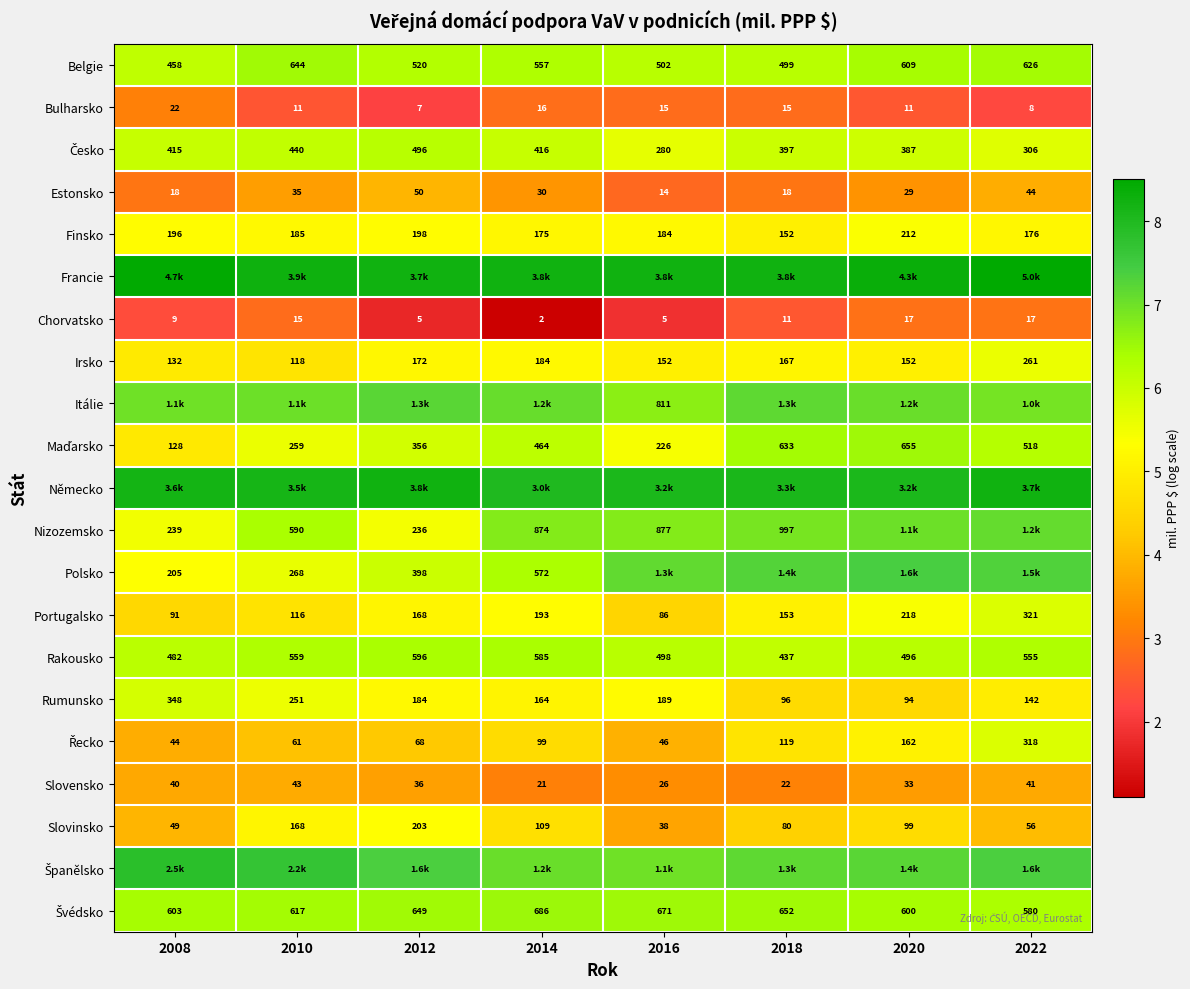

At which label does Česko first exceed 6?

2008